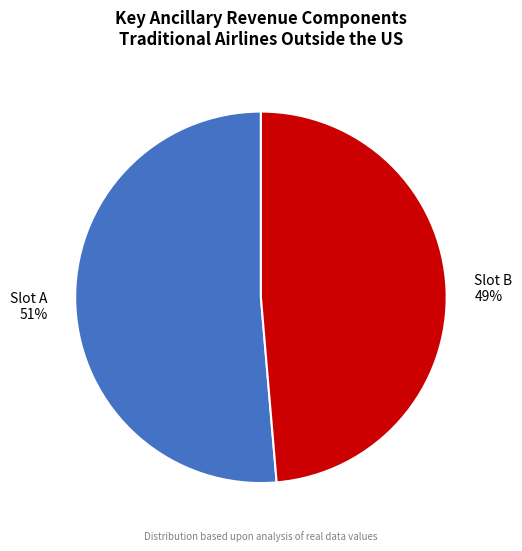

How many segments does this pie chart have?

2